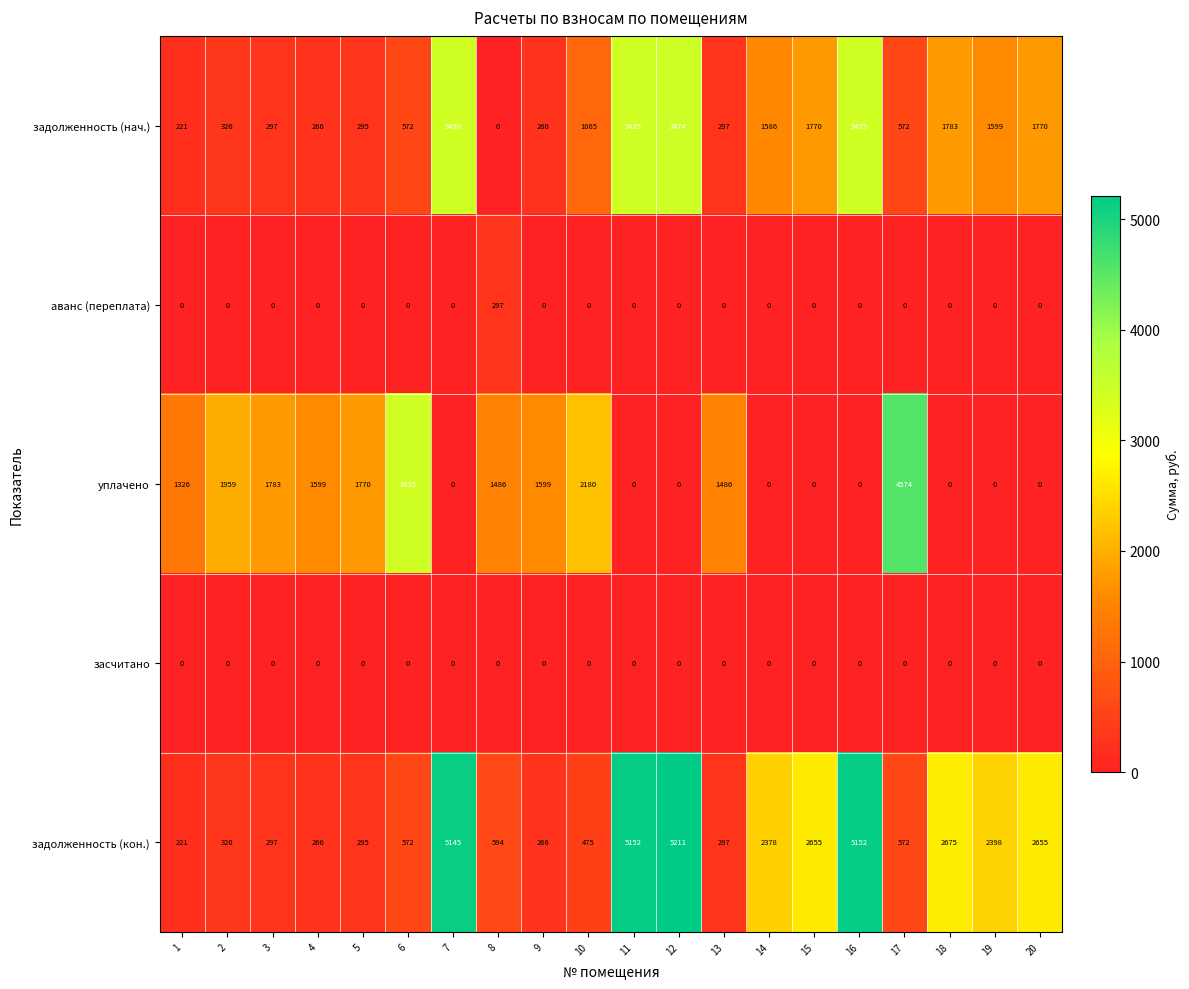

At how many categories does at least one series exceed 1739?

15